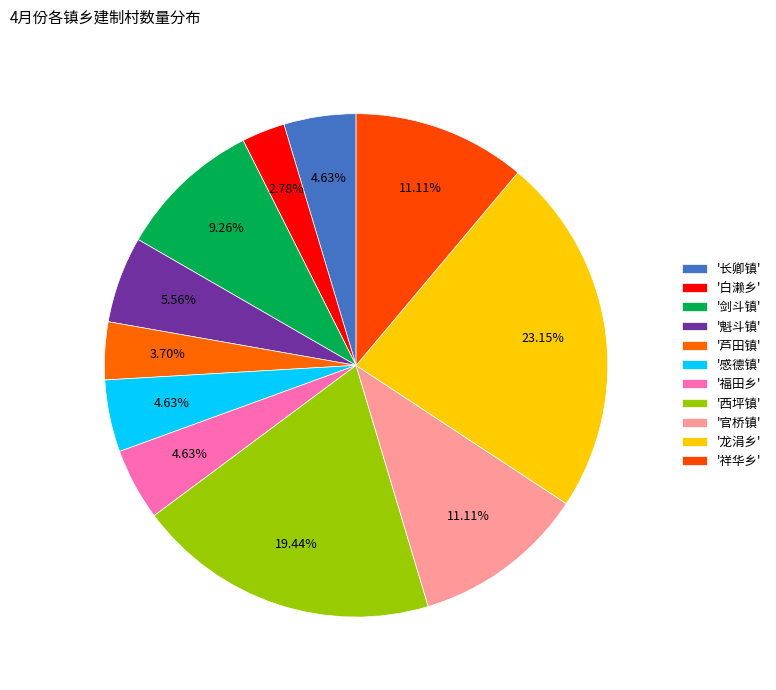

How many segments does this pie chart have?

11